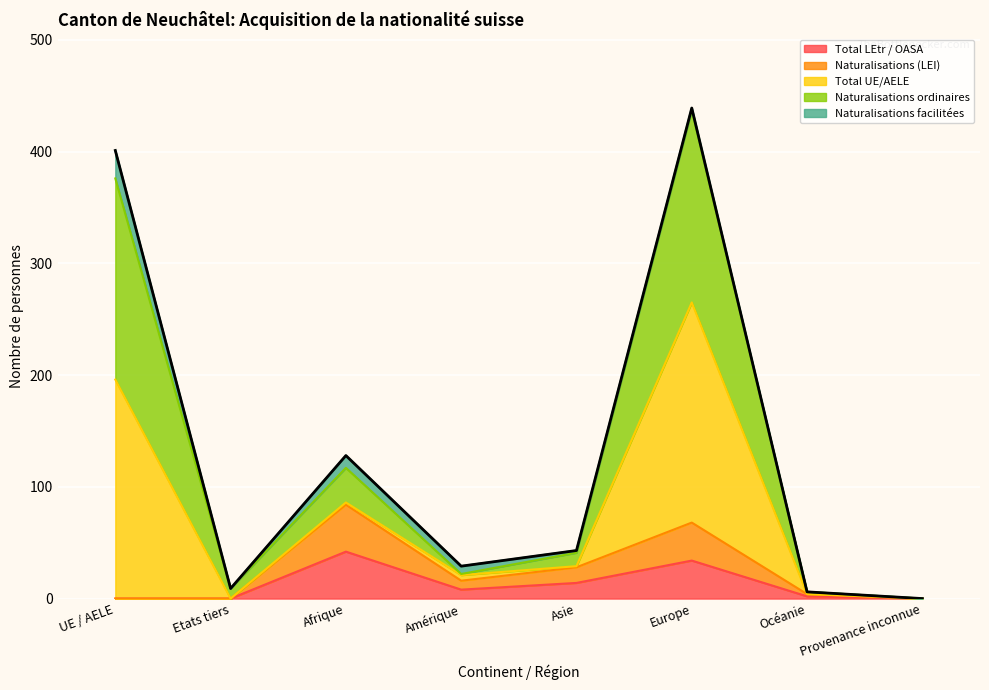

At which category is the sum across all series the highest?

Europe